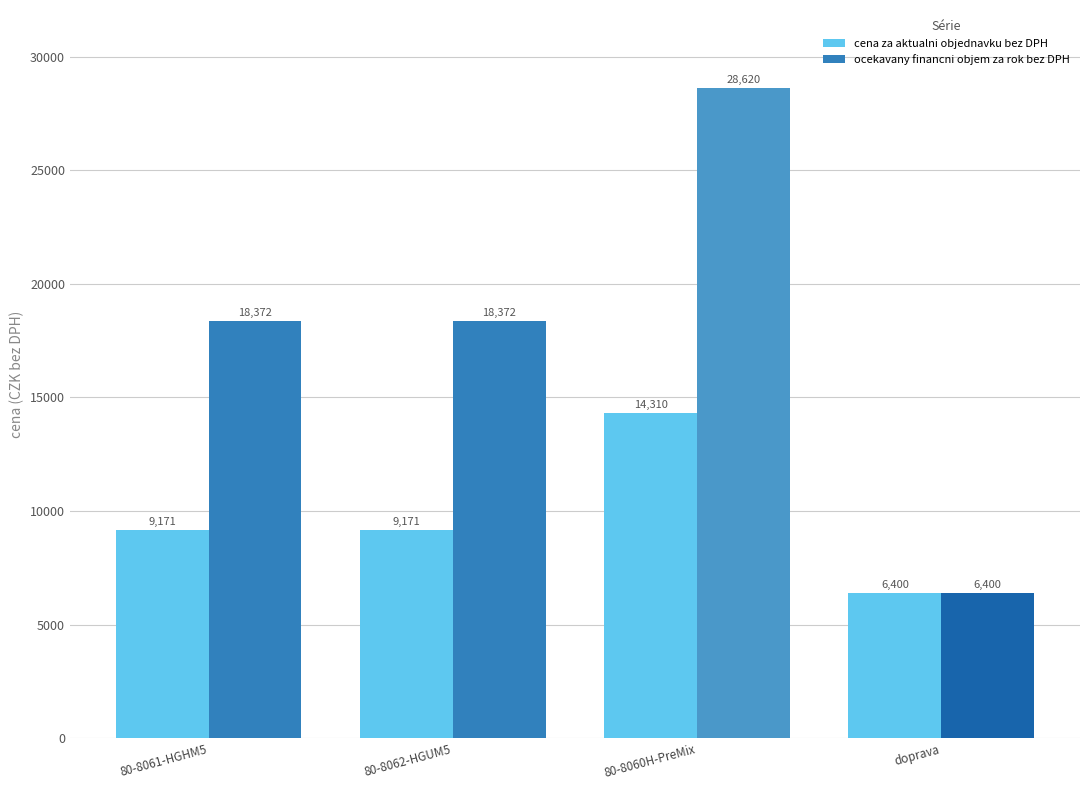

What is the value of the cena za aktualni objednavku bez DPH bar at the 2nd from the left?

9171